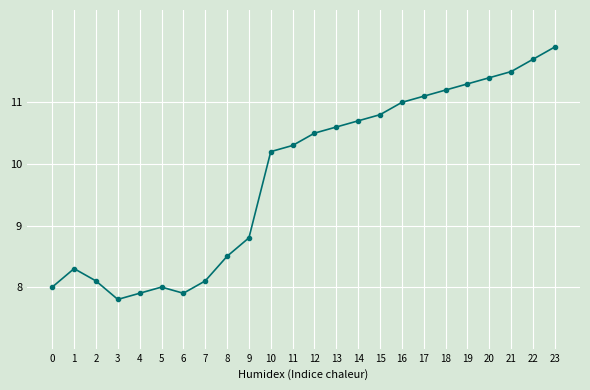

At which label does the data first exceed 10?

10